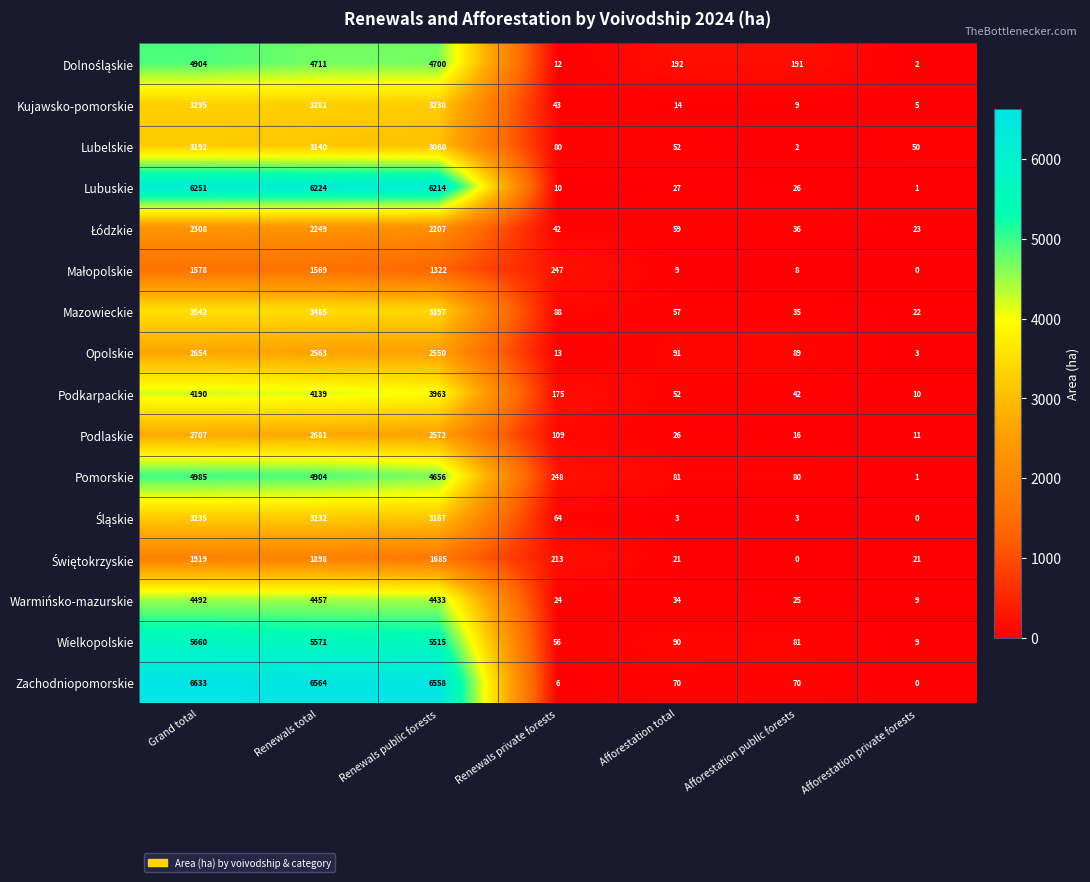

At how many categories does at least one series exceed 5064?

3